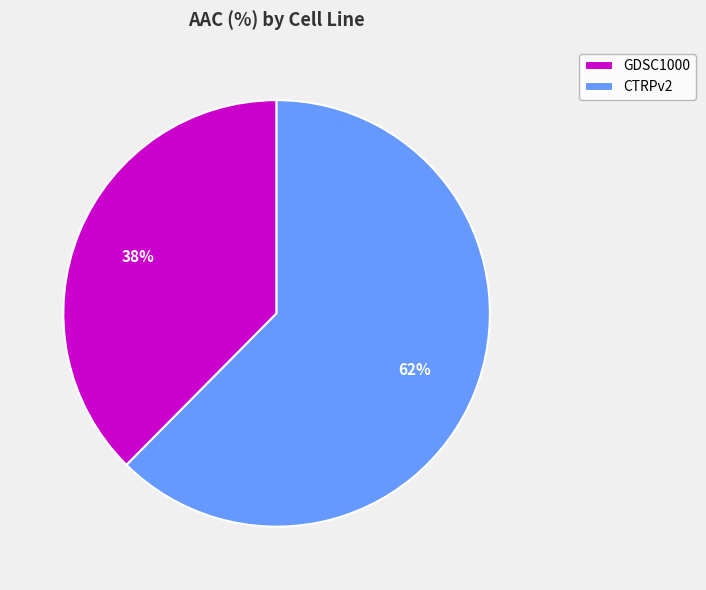

Which has a higher value, GDSC1000 or CTRPv2?

CTRPv2